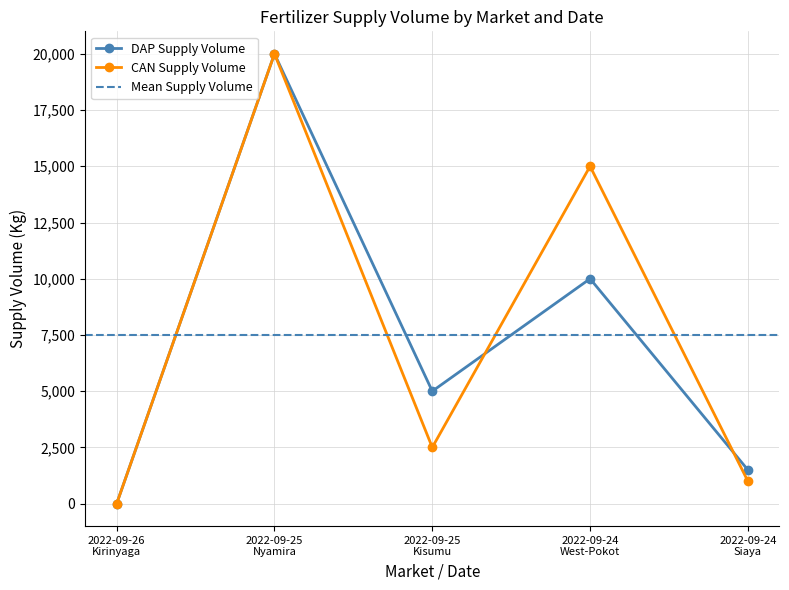

At how many categories does at least one series exceed 4323?

3